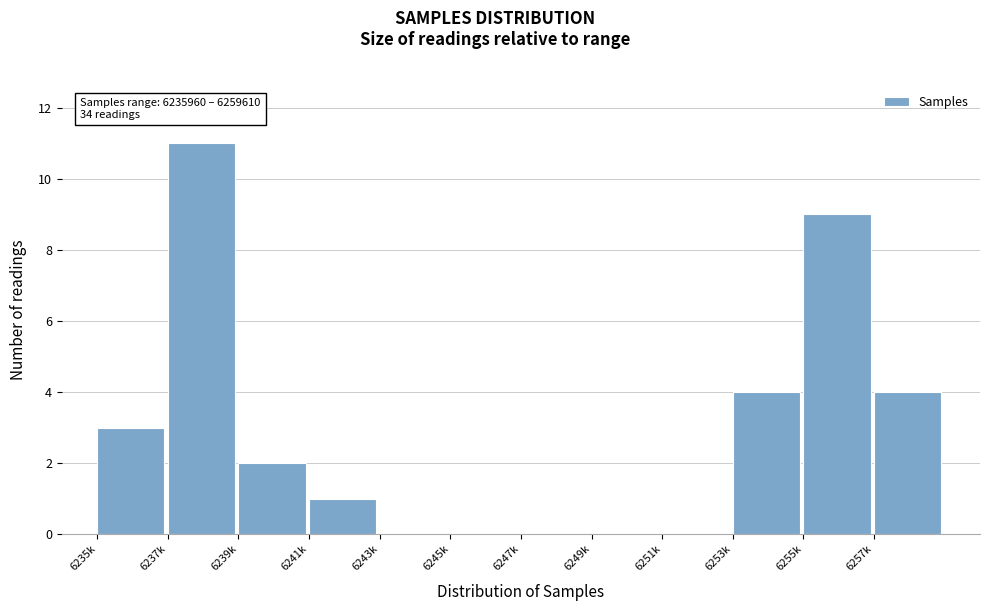

Reading right to left, transcribe all the data shown in this chart.

6257k=4	6255k=9	6253k=4	6251k=0	6249k=0	6247k=0	6245k=0	6243k=0	6241k=1	6239k=2	6237k=11	6235k=3